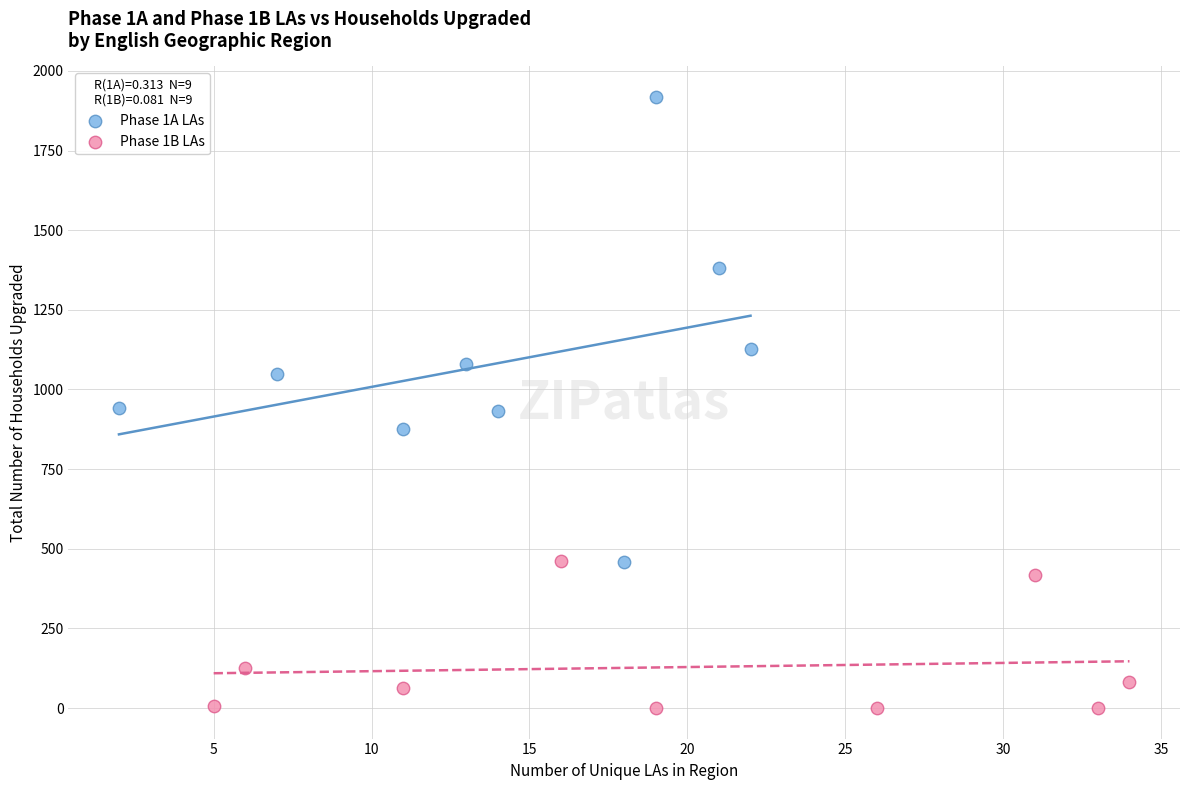

Which series has the widest spread of Y values?

Phase 1A LAs